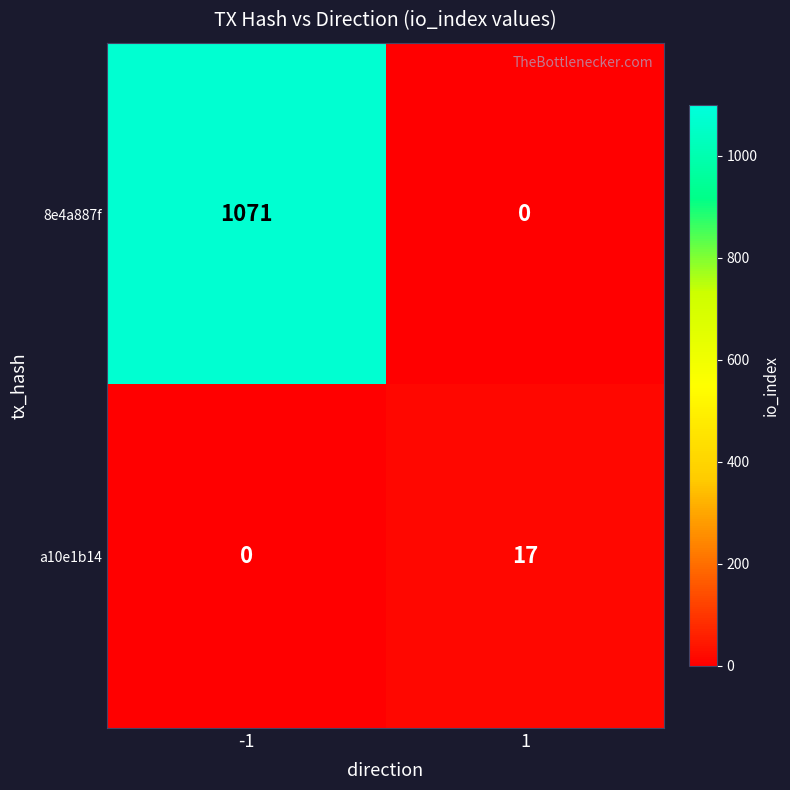

Which series has the widest spread of values?

8e4a887f